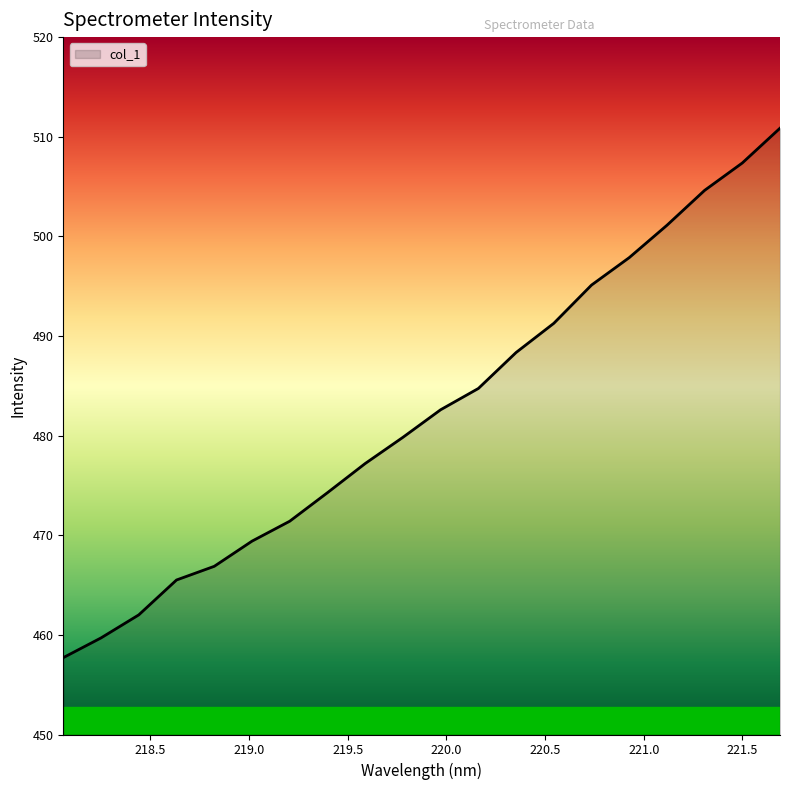

Does the chart display data point markers on the line(s)?

No